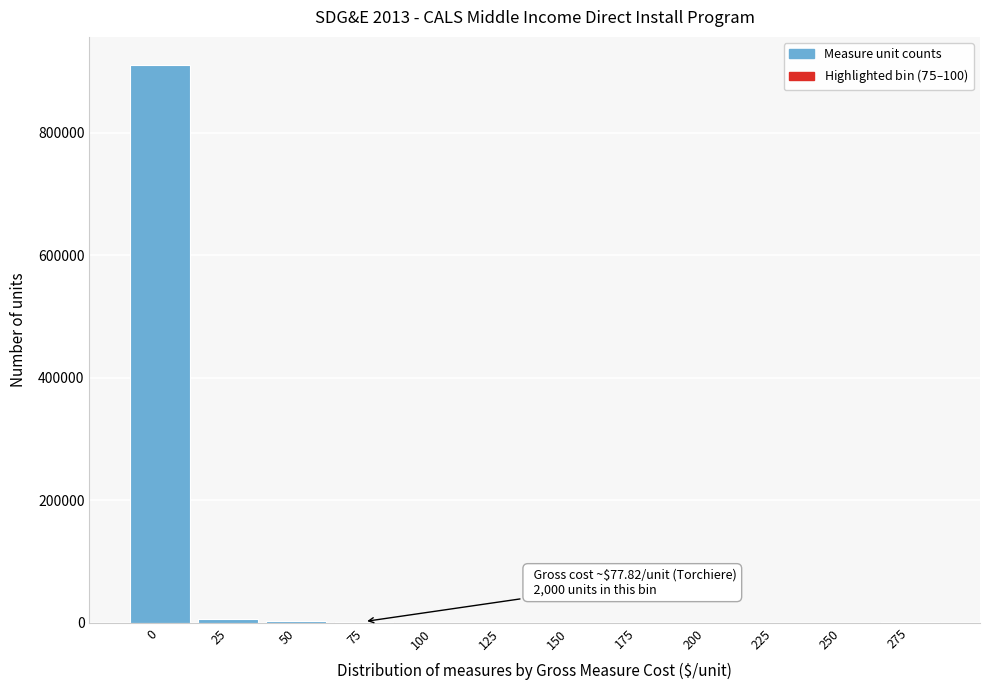

The chart shows a value of 910836 at 0. True or false?

True